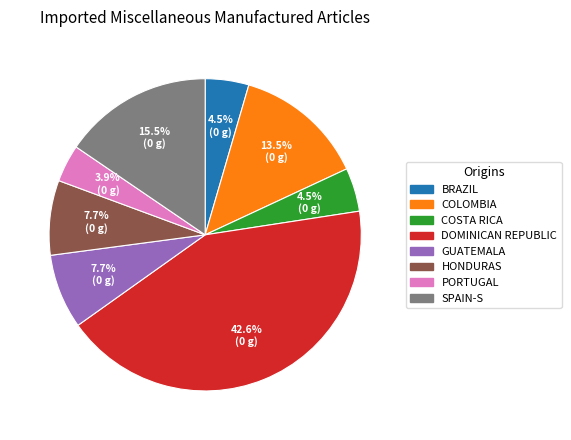

Is there a majority slice in this chart?

No